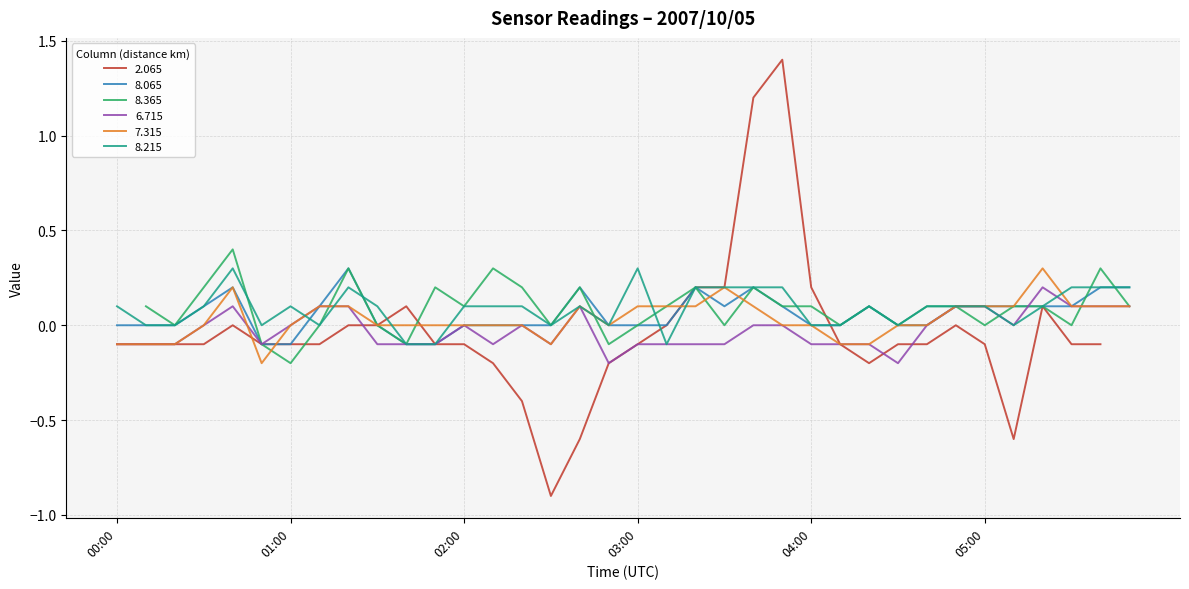

Does the chart have visible grid lines?

Yes